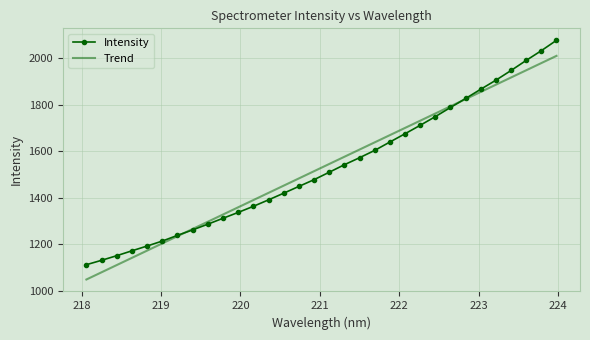

What is the greatest value displayed?

2075.9